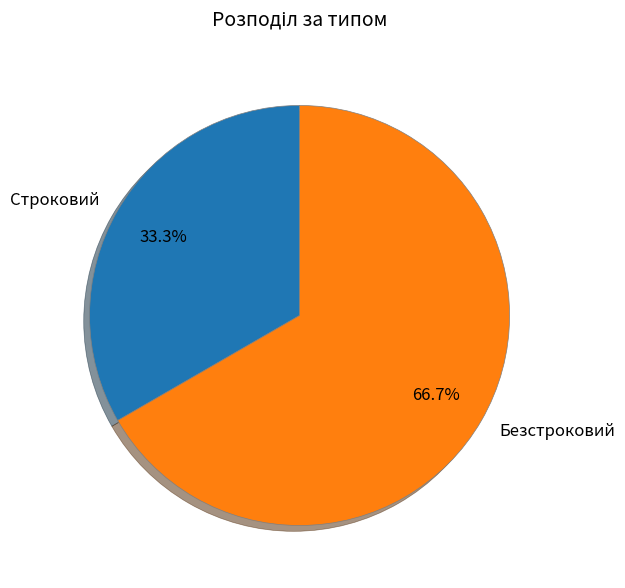

What is the ratio of the value at Безстроковий to the value at Строковий?

2.0